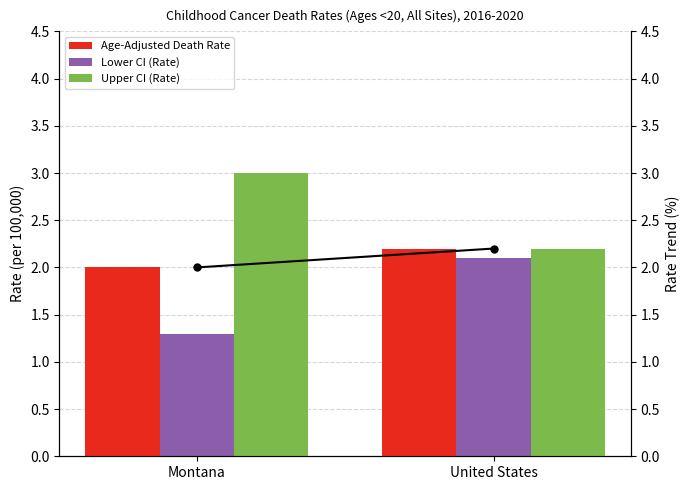

Which series changed the most between Montana and United States?

Lower CI (Rate)